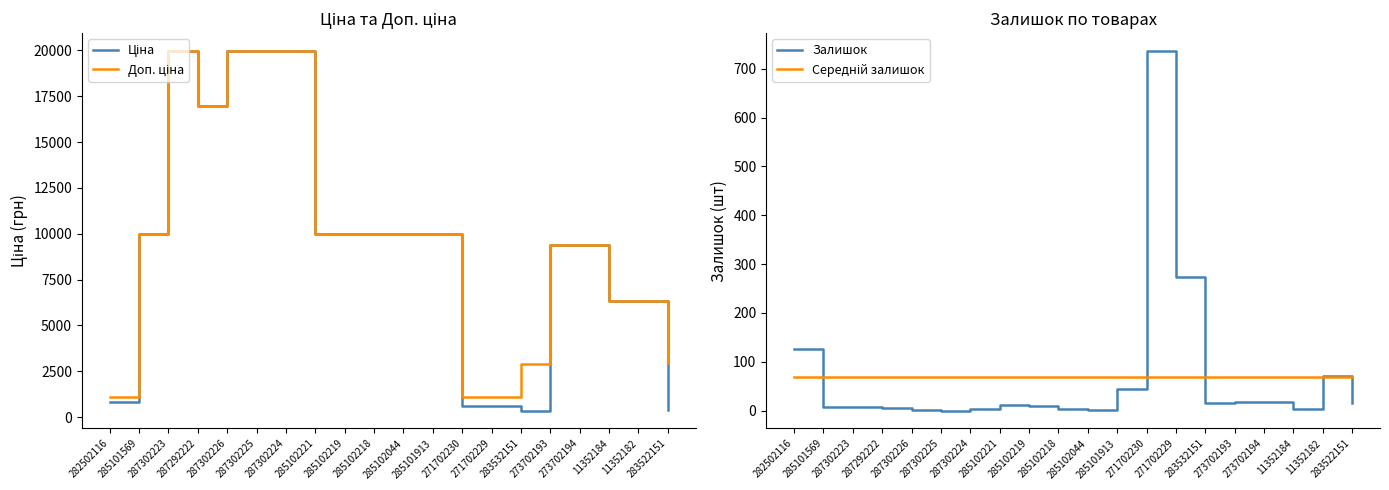

Which series has the largest total across all categories?

Доп. ціна